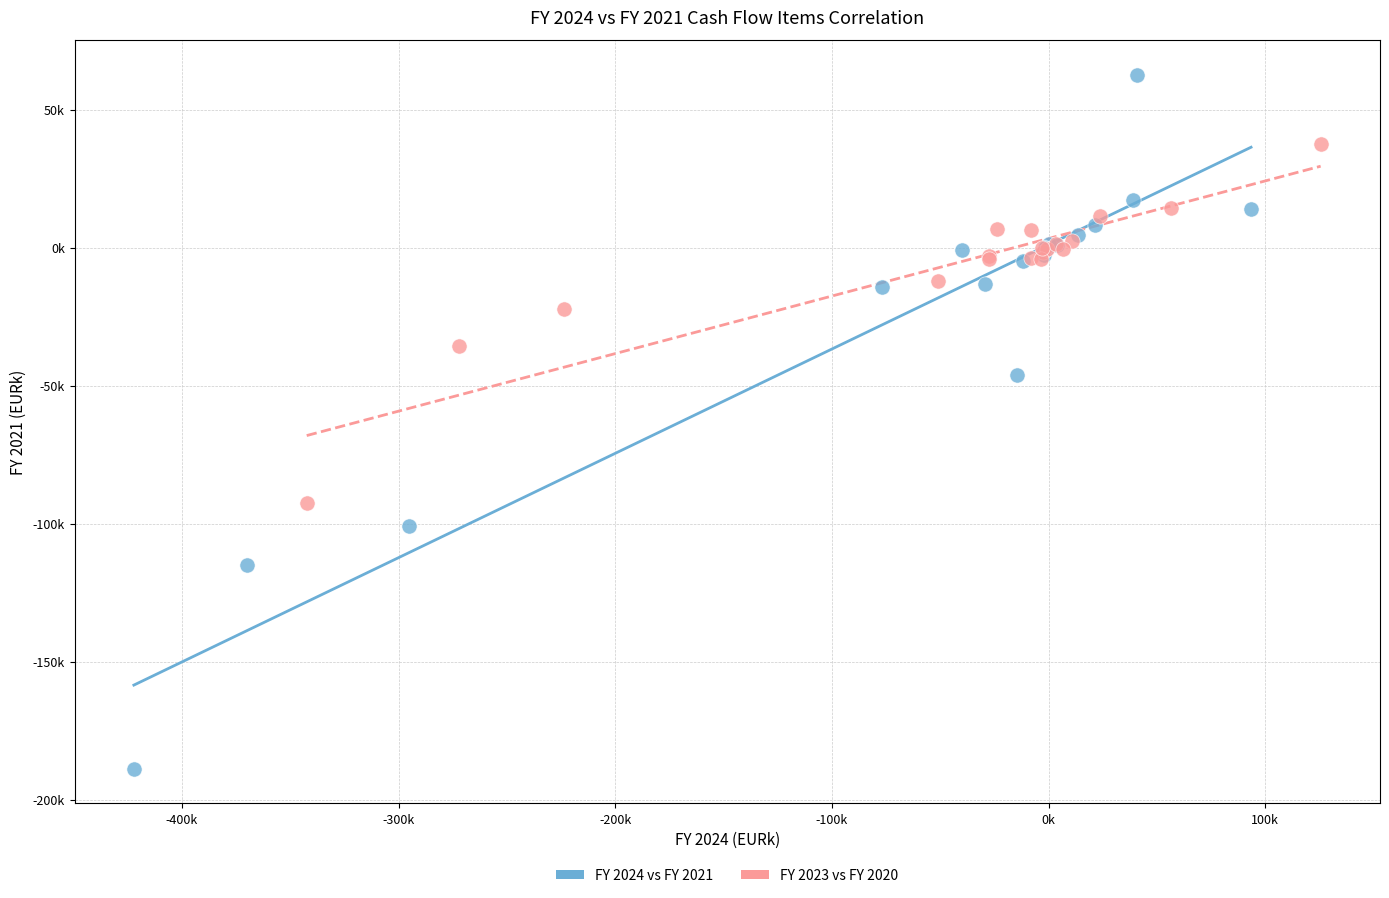

Which series has the largest Y range (max minus min)?

FY 2024 vs FY 2021